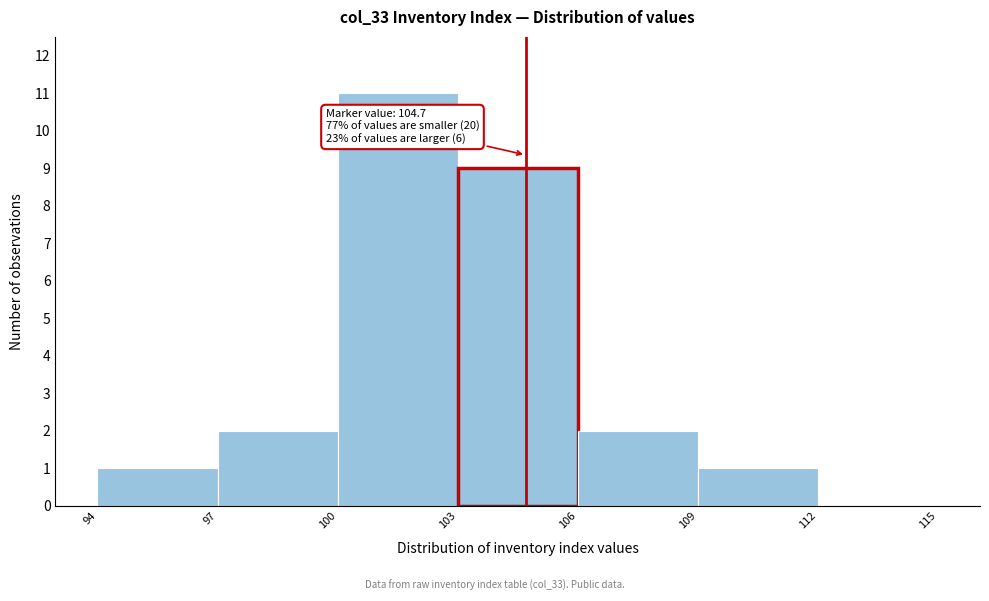

Which range on the x-axis has the tallest bar?

100 to 103